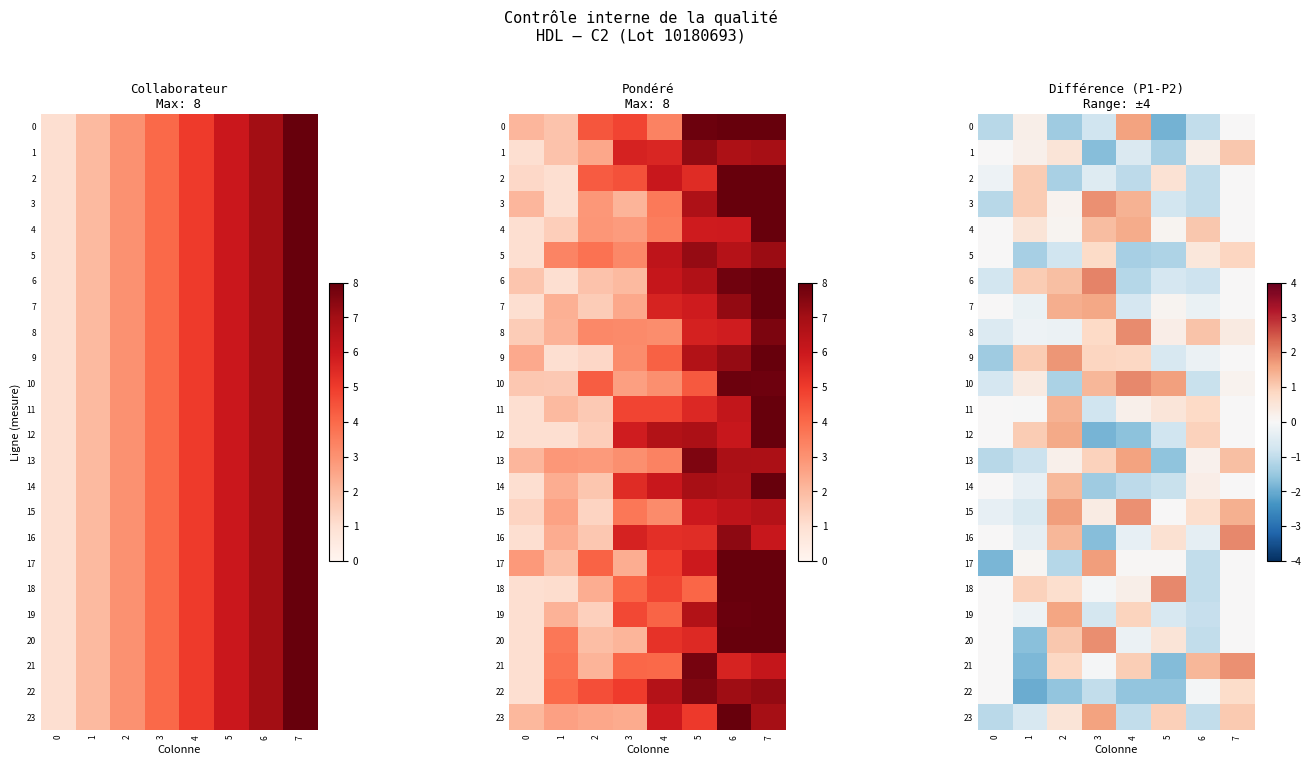

What is the difference between the 22 values at 1 and 7?

2.7